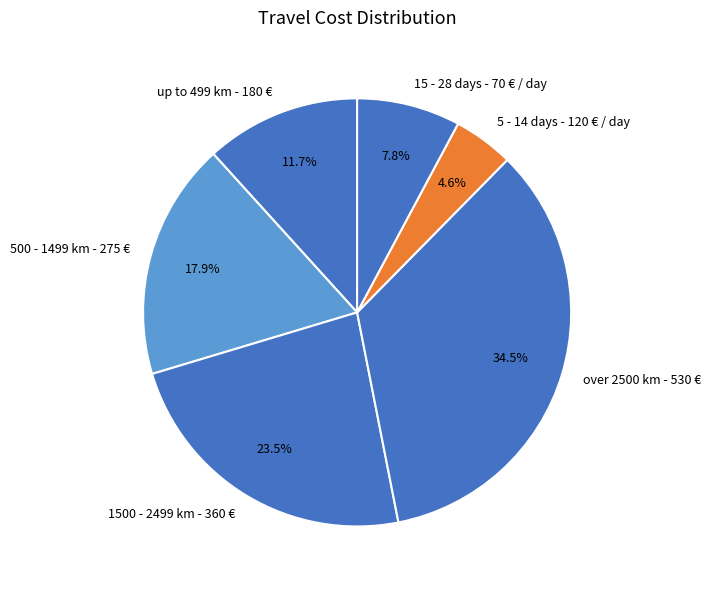

To the nearest percent, what is the difference between the 15 - 28 days - 70 € / day and over 2500 km - 530 € slice percentages?

27%